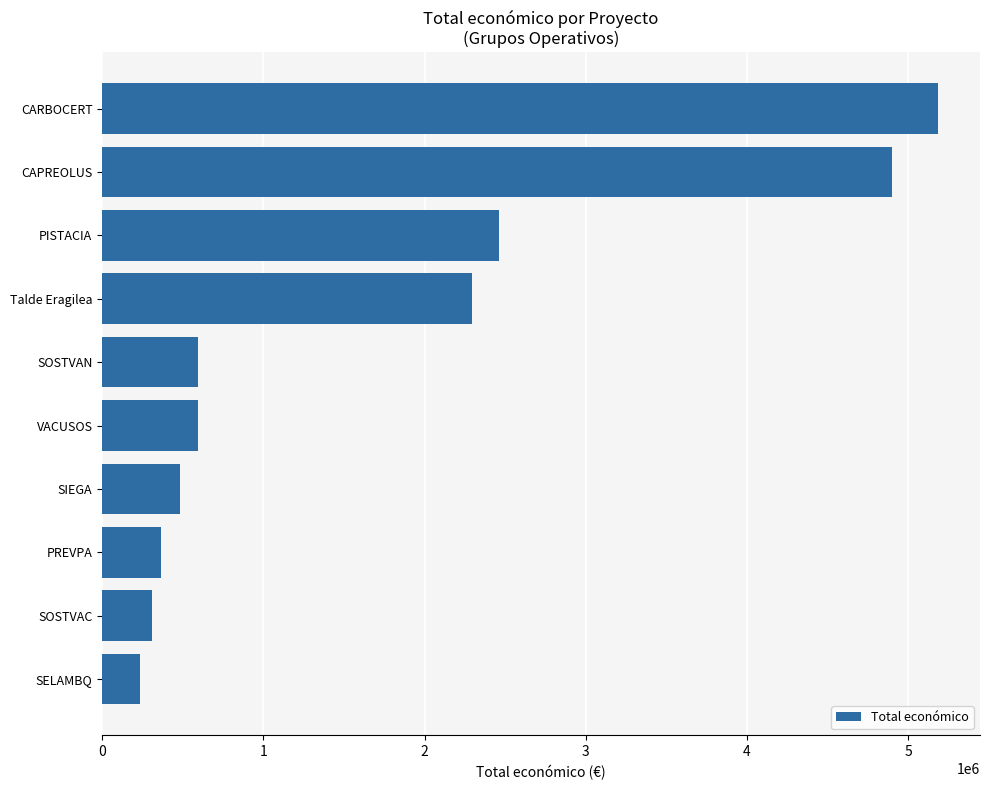

What is the approximate value at Talde Eragilea, to the nearest 10?

2296070